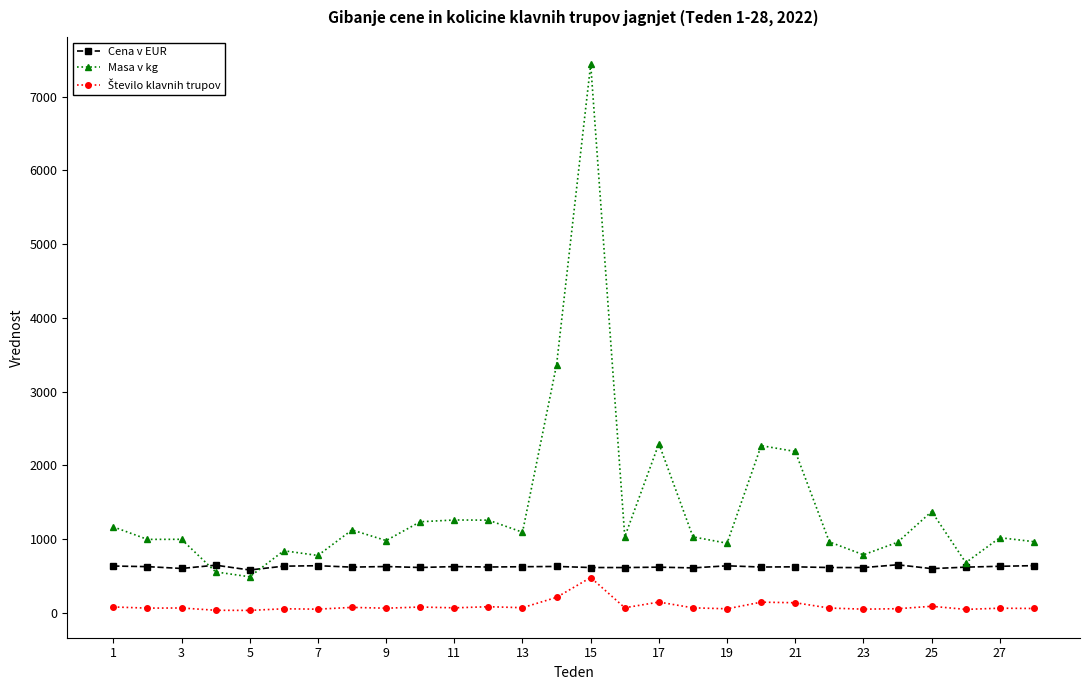

Which series has the largest total across all categories?

Masa v kg